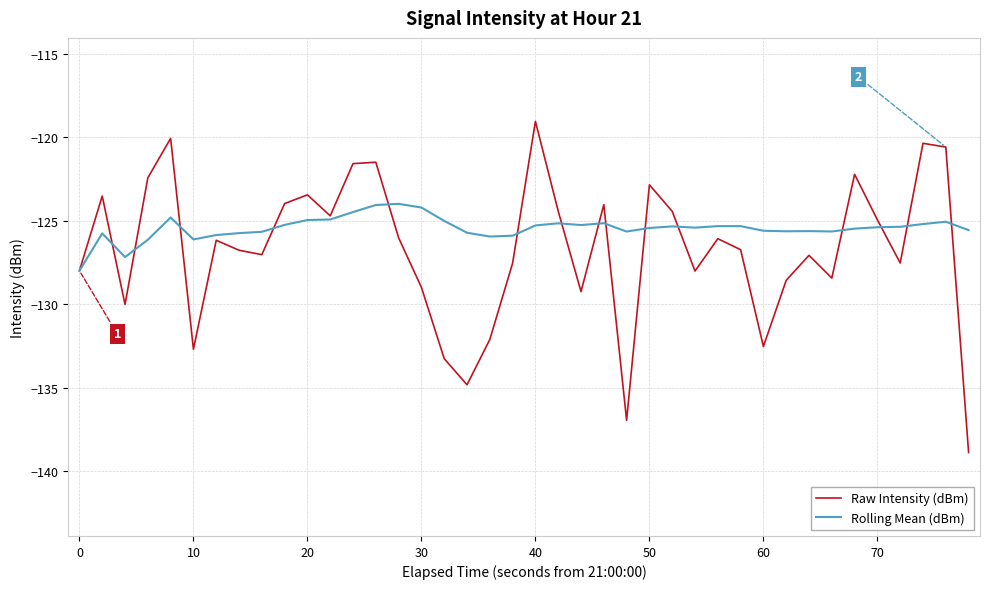

What is the greatest value displayed?

-119.0